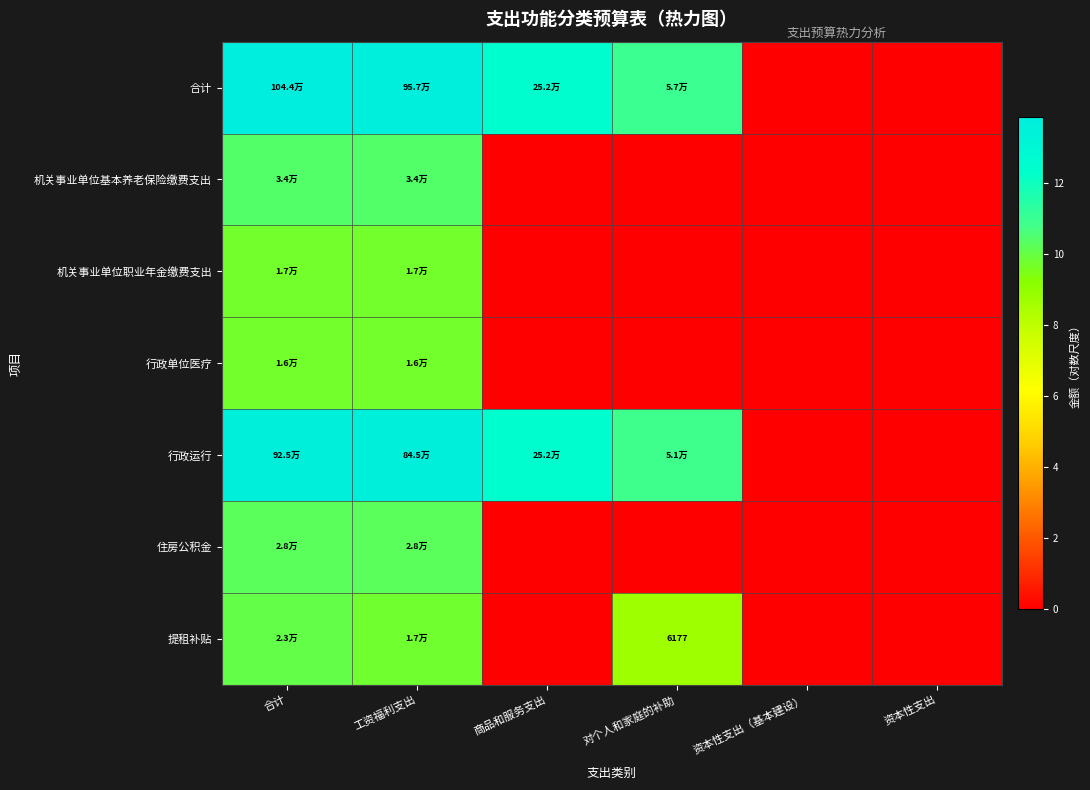

What is the maximum value shown in the chart?

13.9